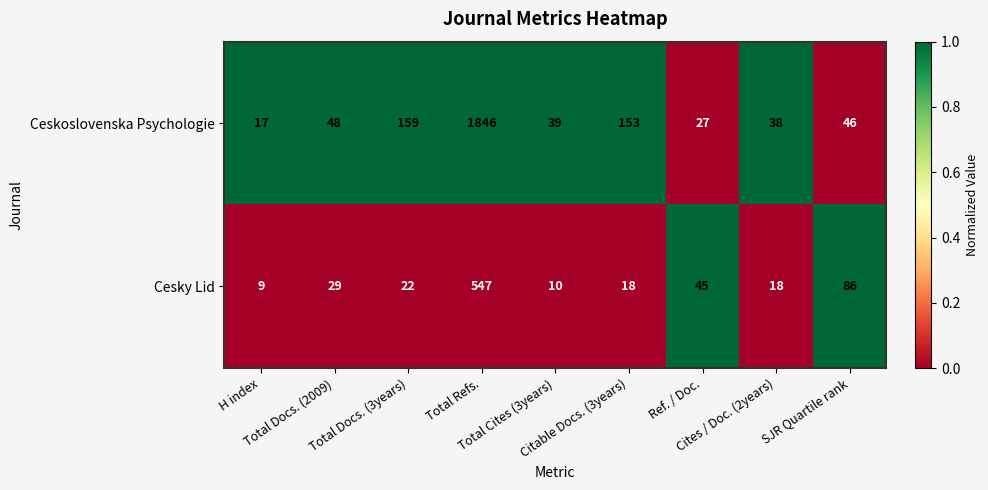

What is the sum of all Cesky Lid values?

784